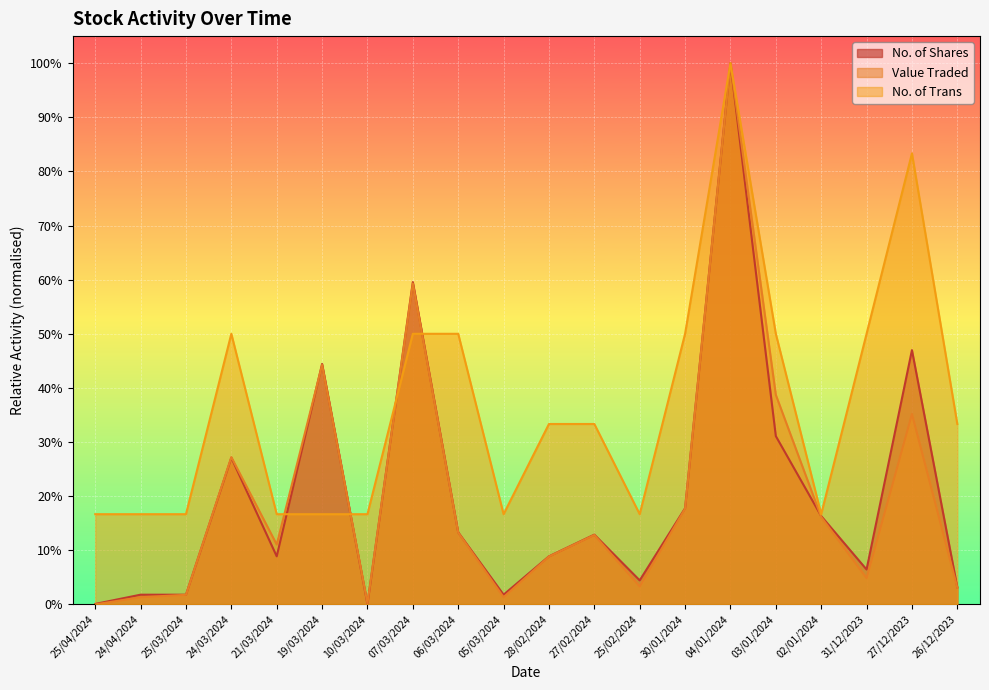

Which series changed the most between 24/03/2024 and 07/03/2024?

No. of Shares